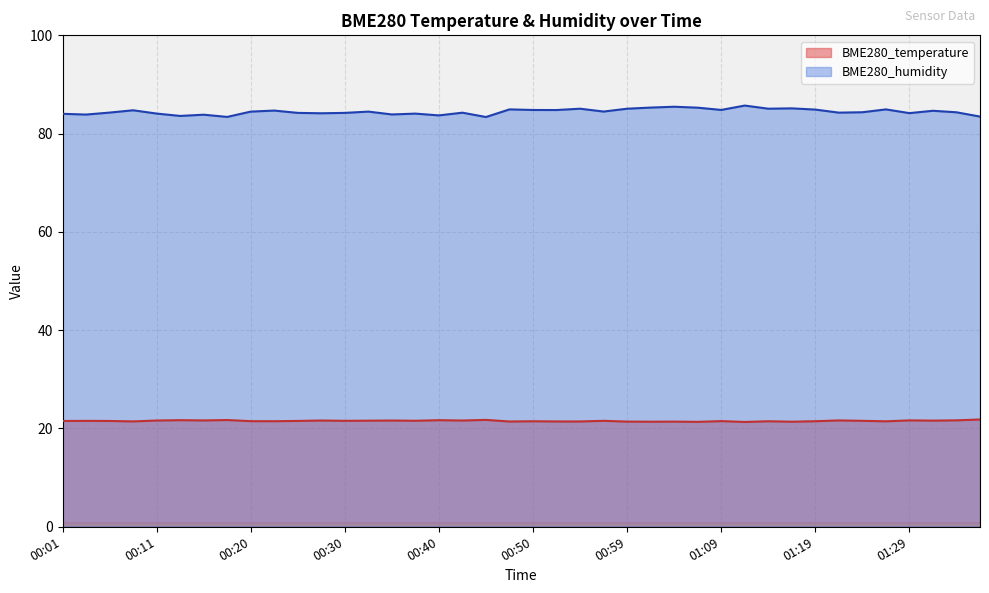

At which label is BME280_temperature closest to 21?

01:12